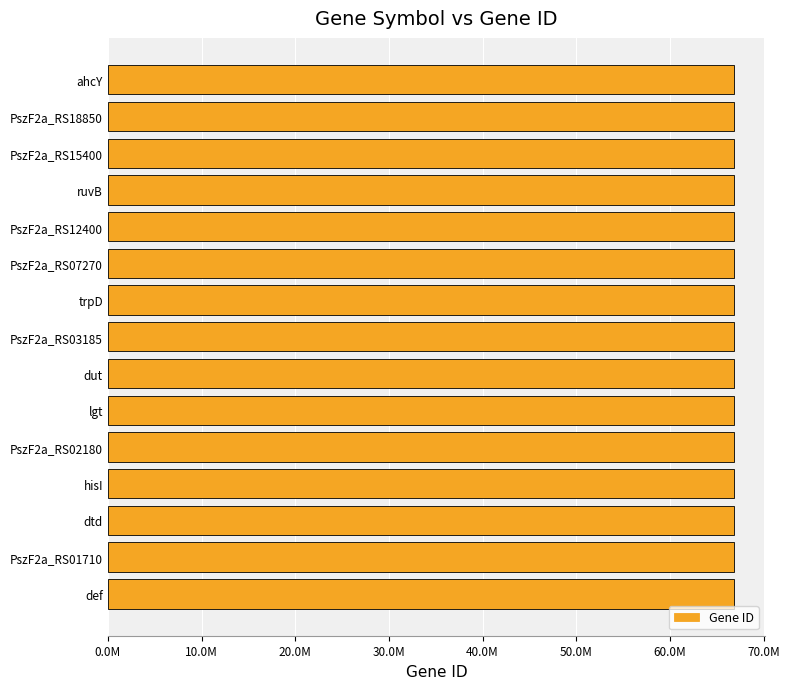

Does the chart contain stacked bars?

No